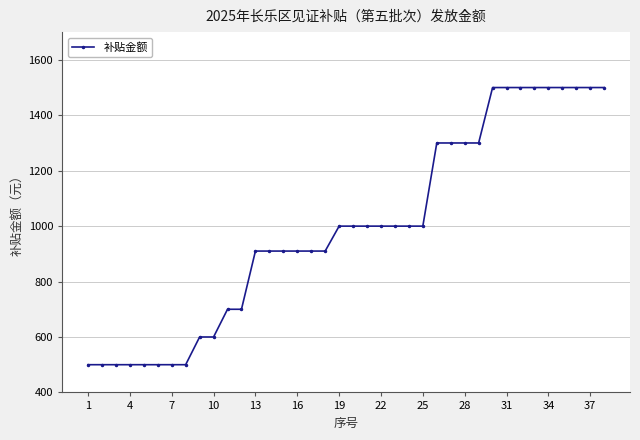

Is this an area chart (filled region under the line)?

No